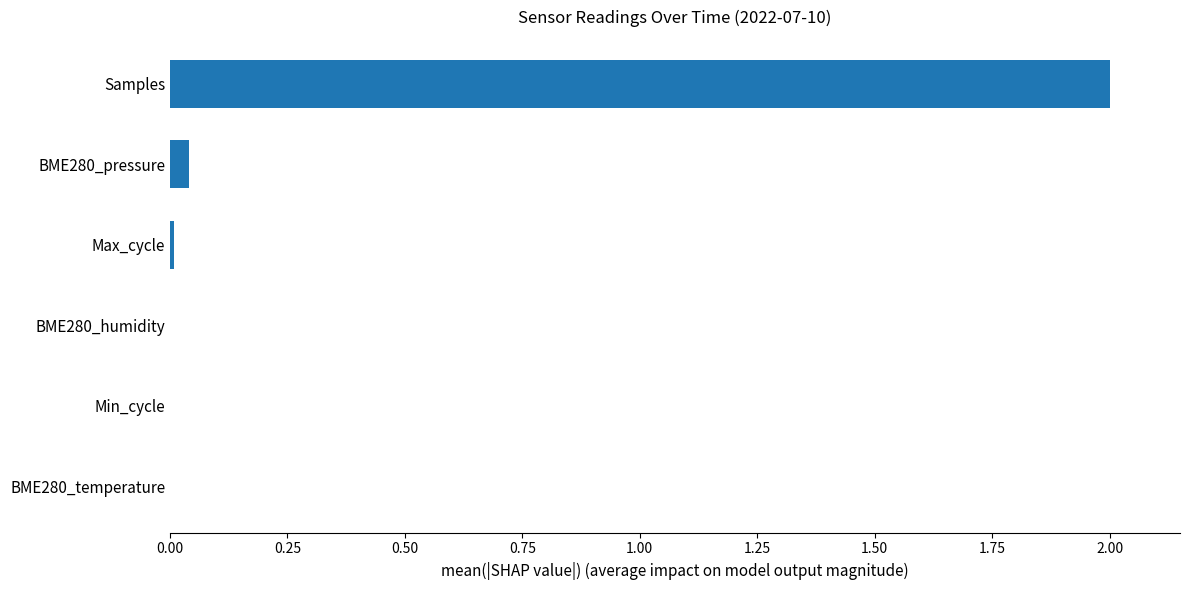

Is it true that the value at BME280_temperature is 0.0?

True